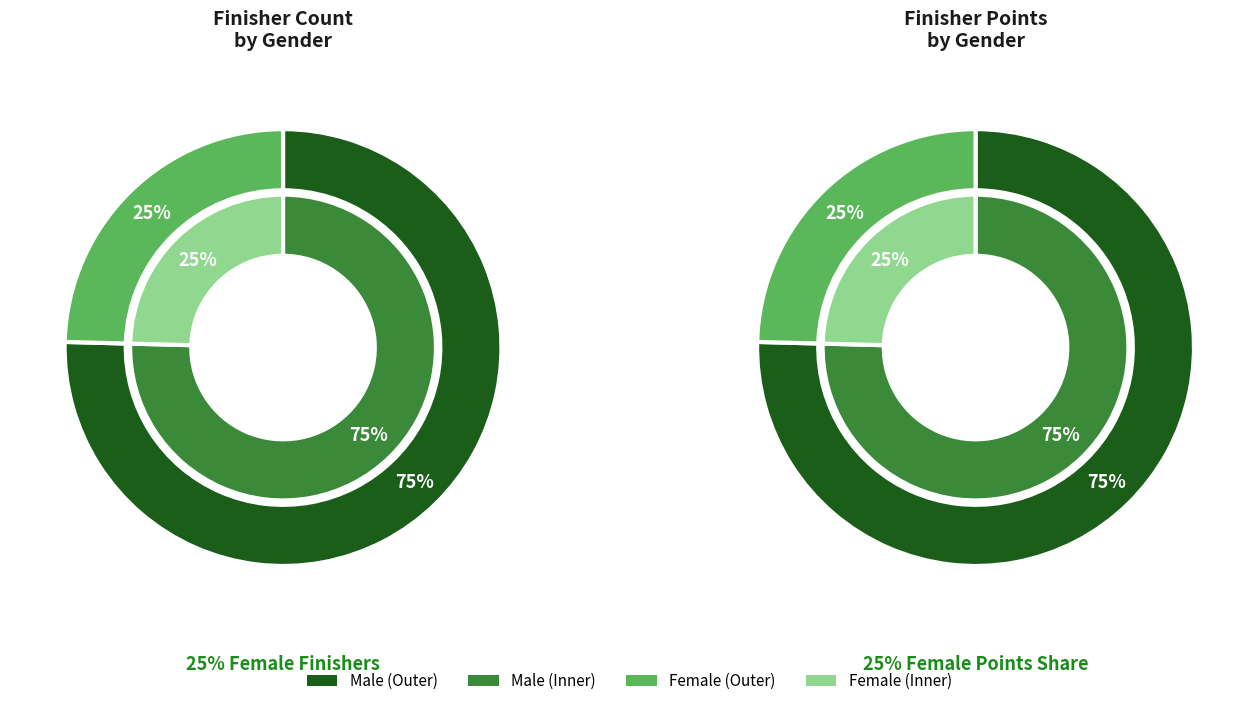

How many segments does this pie chart have?

2